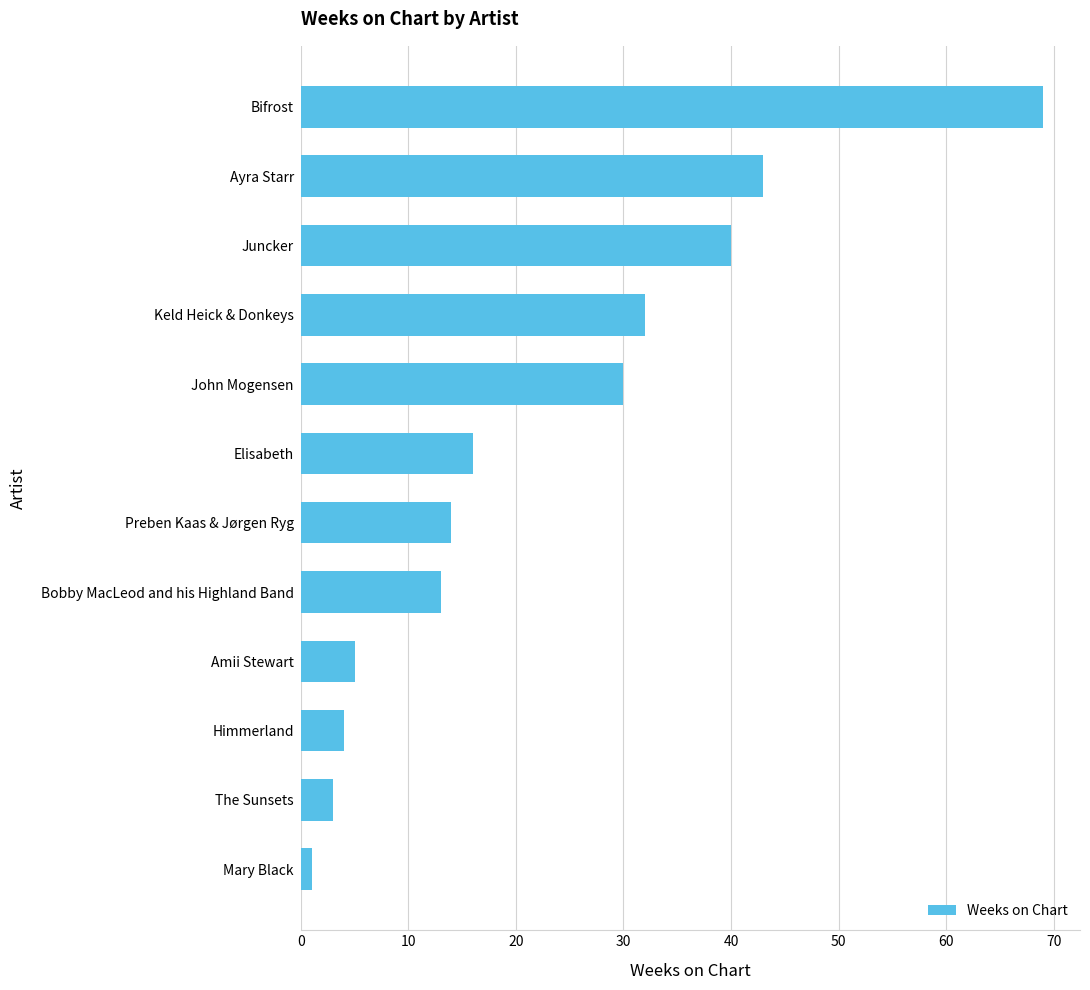

What is the ratio of the value at Amii Stewart to the value at Preben Kaas & Jørgen Ryg?

0.4